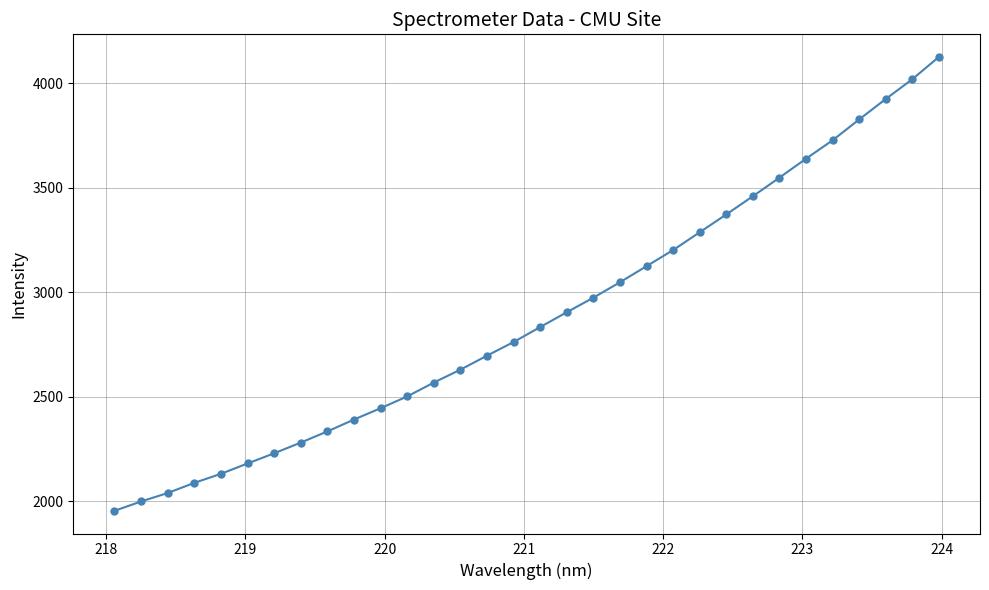

What is the difference between the maximum and minimum values?

2172.9